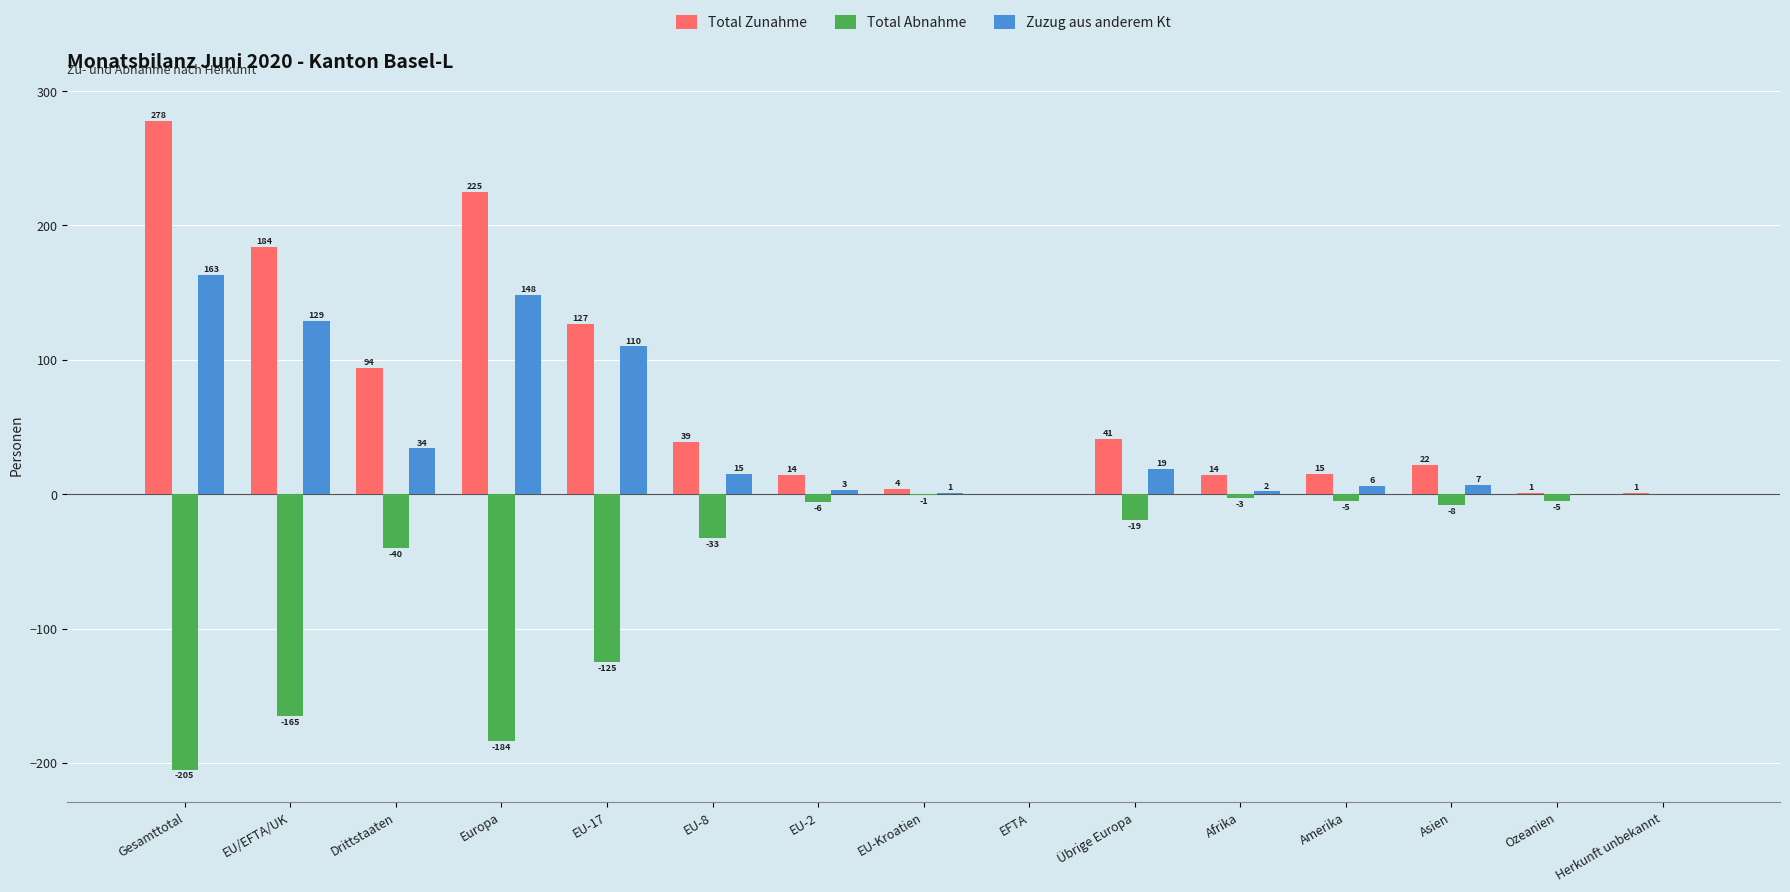

What is the greatest value displayed?

278